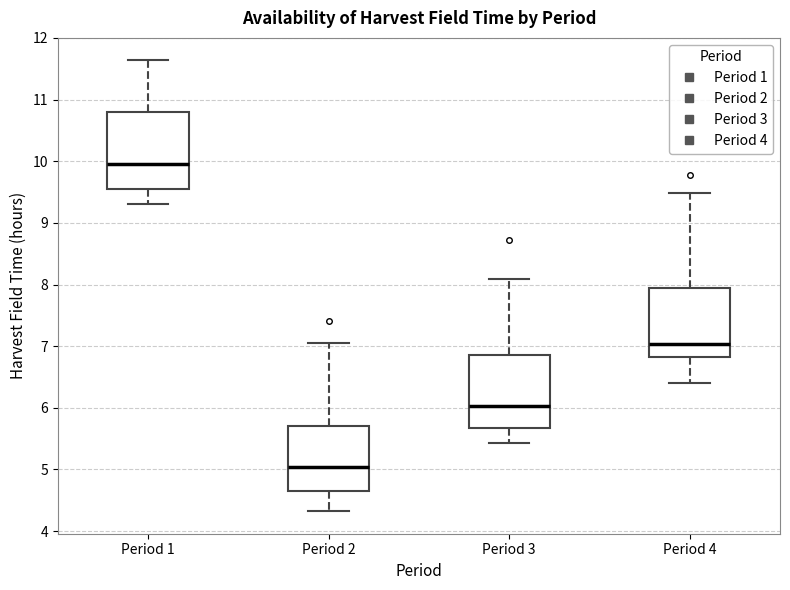

Reading left to right, transcribe this box plot: for each box, give where its median line is, the range the box spans, and where its two whiskers end, as read against the y-axis. The values are not printed on the chart, so give them approximately, as read against the axis.

Period 1: median 10.0, box 9.5 to 10.8, whiskers 9.3 to 11.6
Period 2: median 5.0, box 4.6 to 5.7, whiskers 4.3 to 7.1
Period 3: median 6.0, box 5.7 to 6.9, whiskers 5.4 to 8.1
Period 4: median 7.0, box 6.8 to 7.9, whiskers 6.4 to 9.5